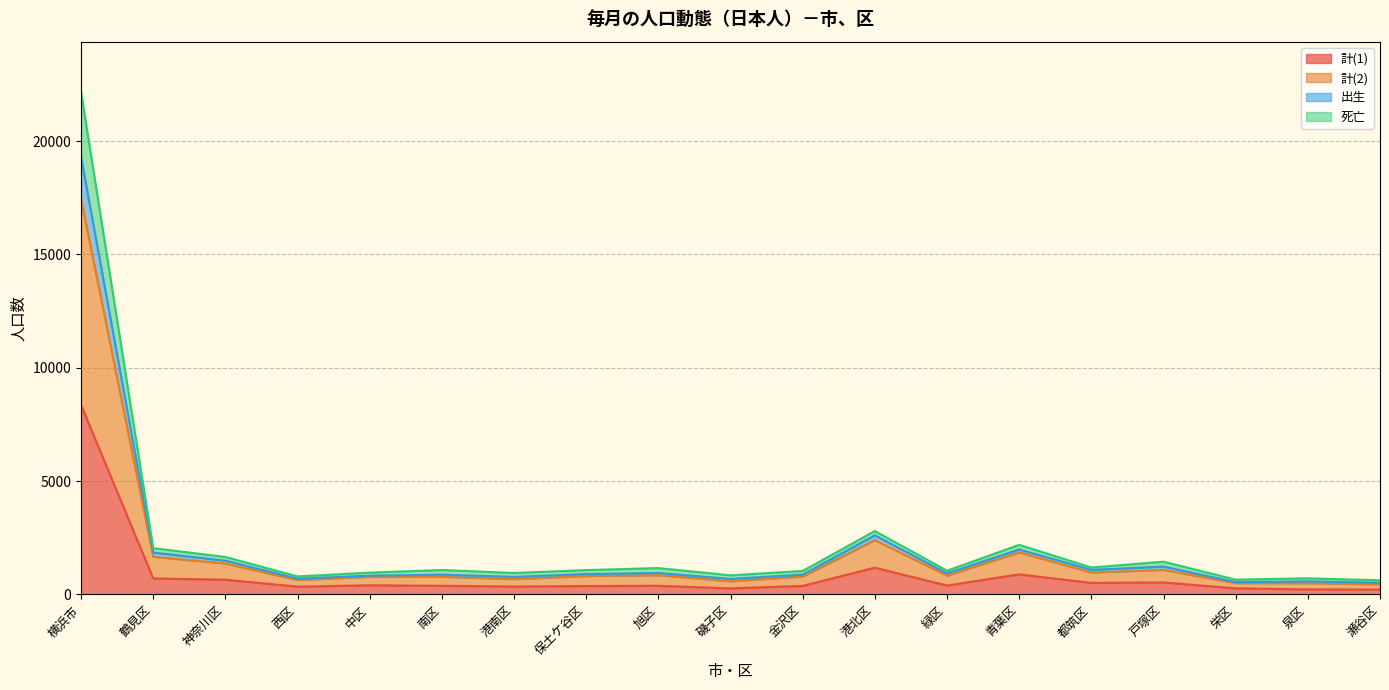

True or false: 計(1) and 計(2) cross at least once.

False